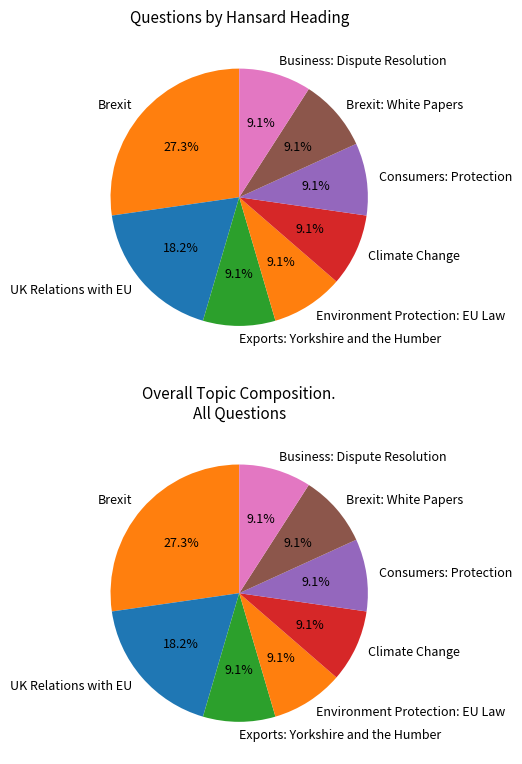

Is it true that Exports: Yorkshire and the Humber is 9% of the pie?

True